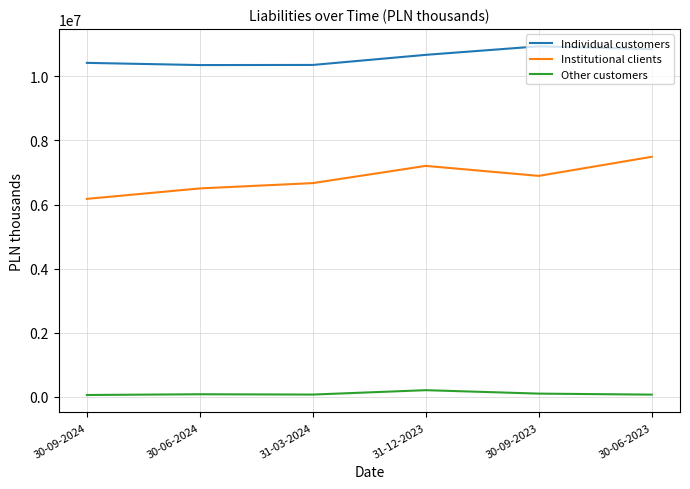

Where does the Institutional clients series first go above 6892763?

31-12-2023